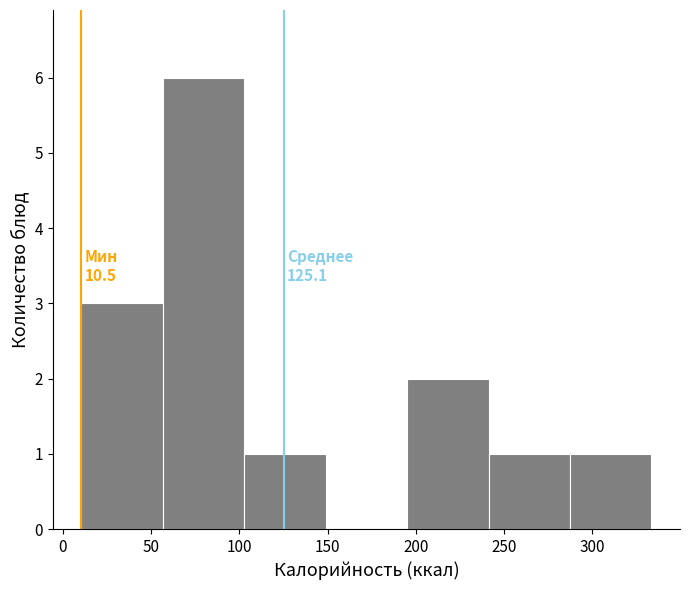

Which range on the x-axis has the tallest bar?

55 to 105